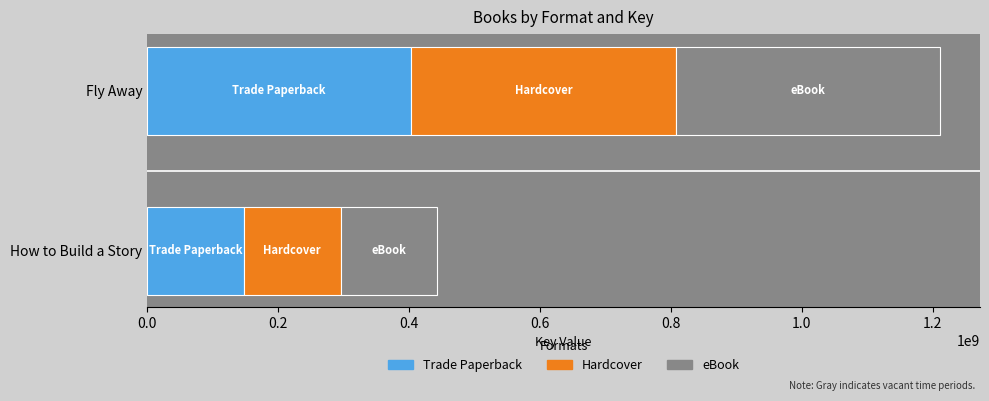

What is the average value of the Trade Paperback series?

275847725